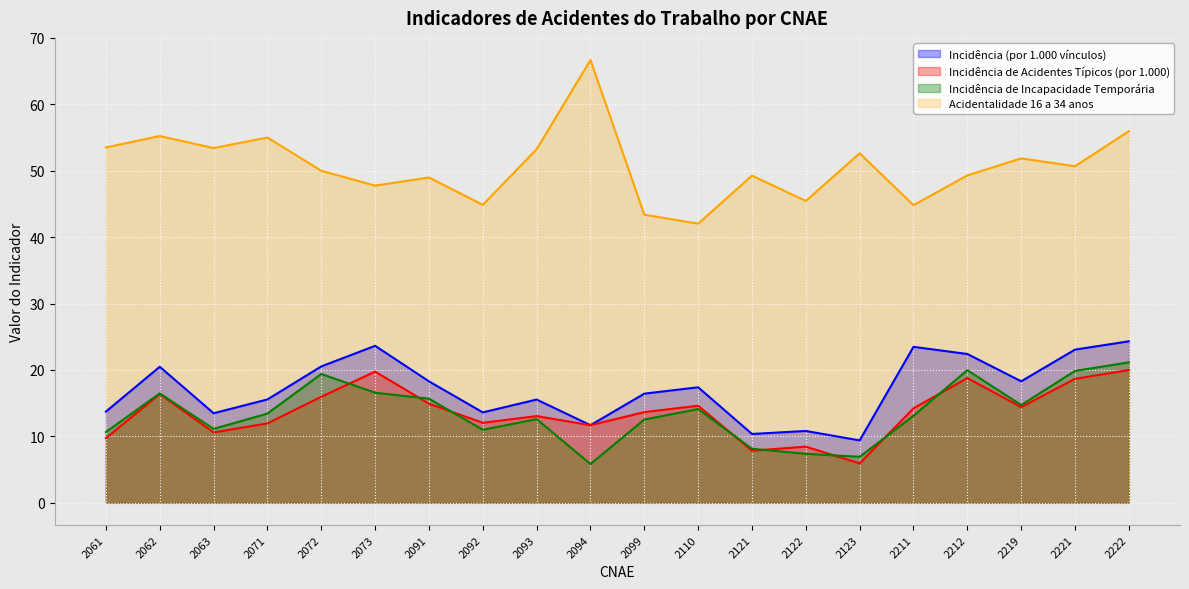

True or false: Incidência de Acidentes Típicos (por 1.000) and Acidentalidade 16 a 34 anos intersect in this chart.

False